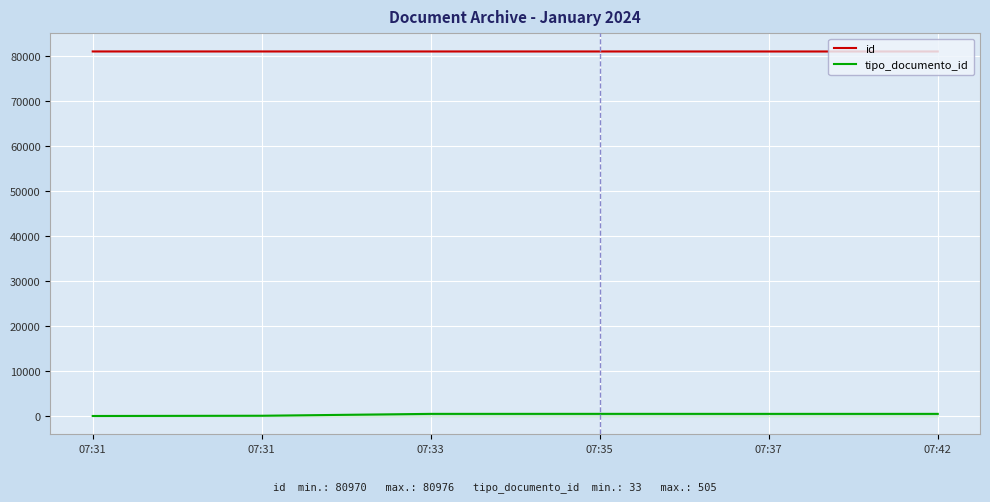

How many lines are shown in the chart?

2